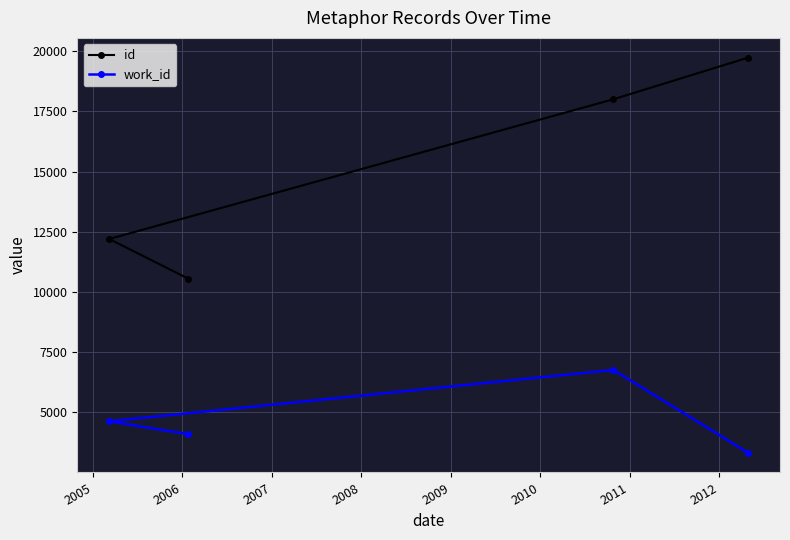

Does the chart have visible grid lines?

Yes